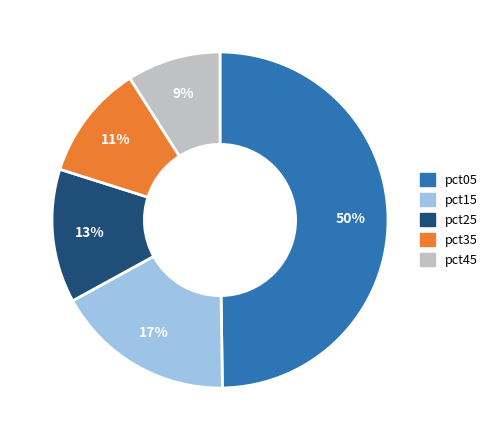

To the nearest percent, what is the difference between the largest and smallest slice percentages?

41%